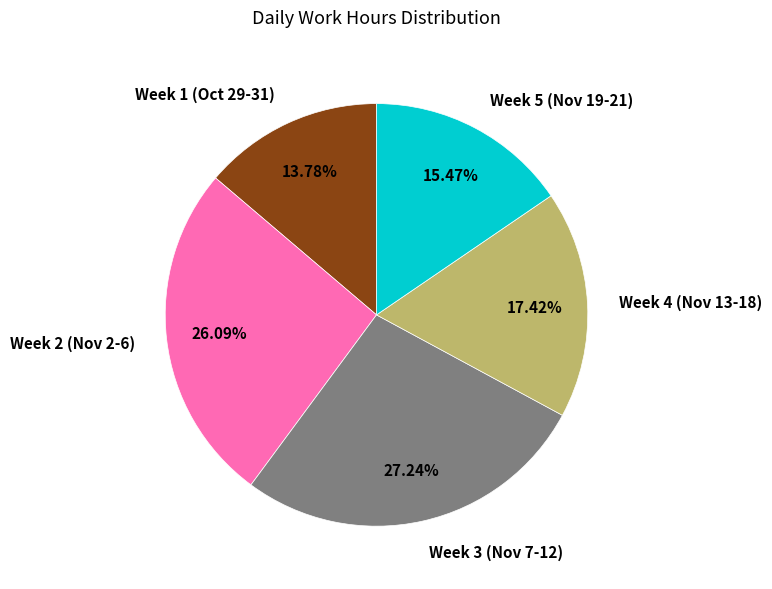

Rank the categories by value from lowest to highest.

Week 1 (Oct 29-31), Week 5 (Nov 19-21), Week 4 (Nov 13-18), Week 2 (Nov 2-6), Week 3 (Nov 7-12)